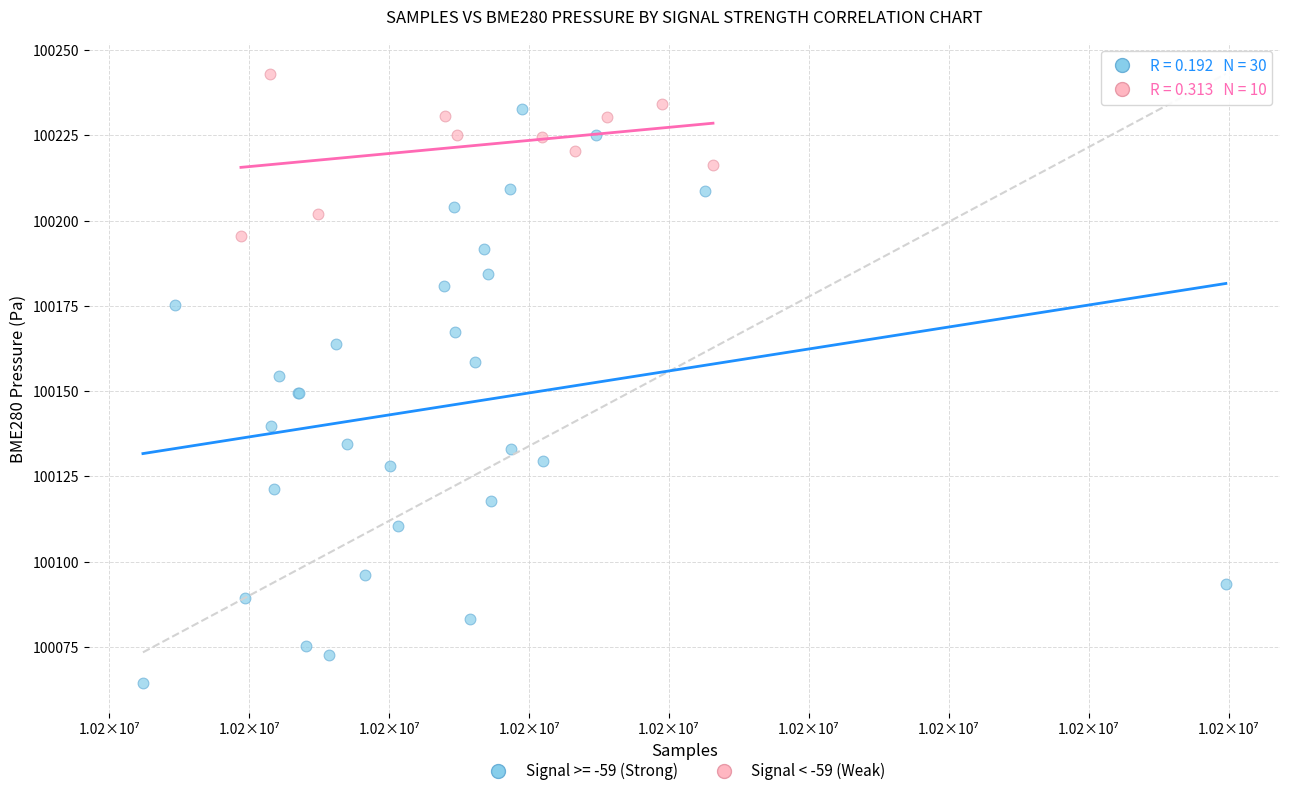

Which series has the widest spread of Y values?

Signal >= -59 (Strong)